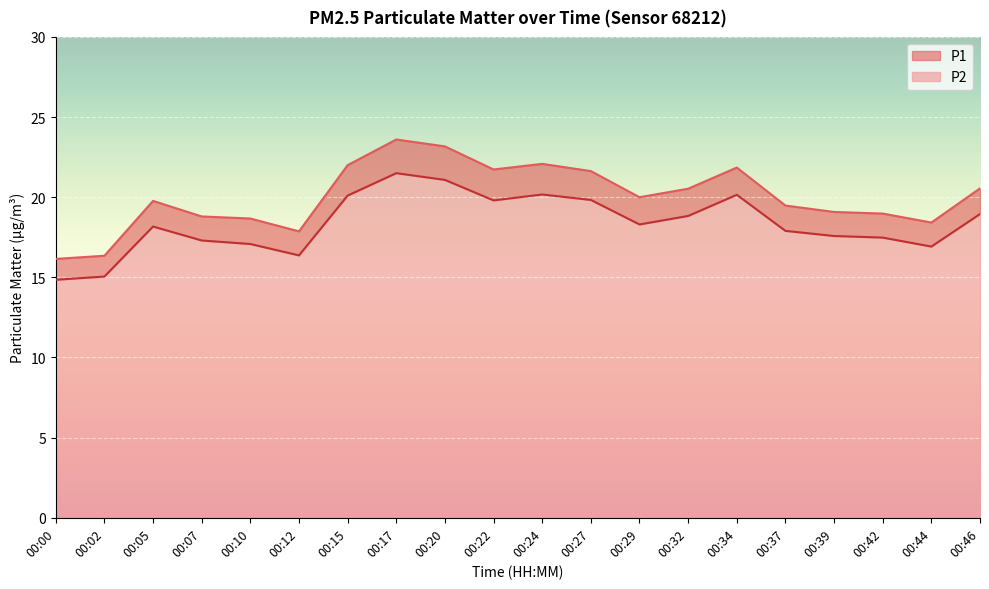

At how many categories does at least one series exceed 16?

20